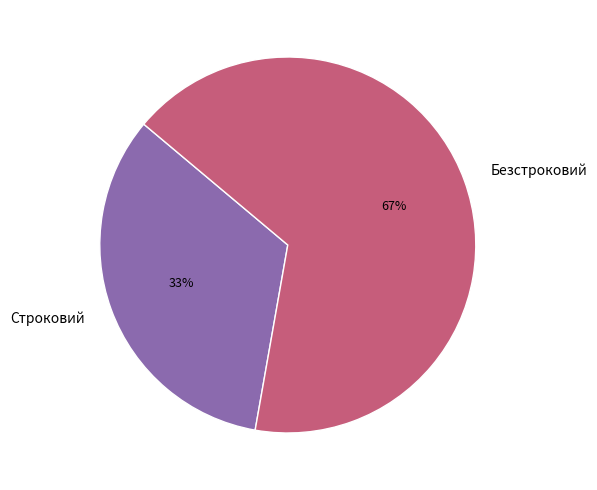

To the nearest percent, what percentage of the pie is Строковий?

33%